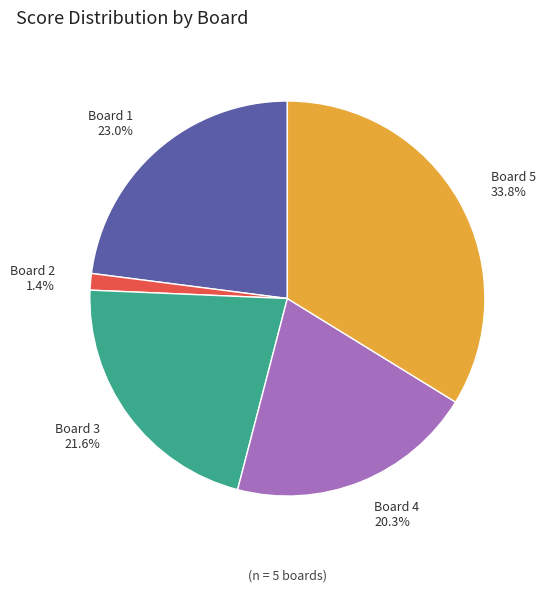

How many slices are in this pie chart?

5